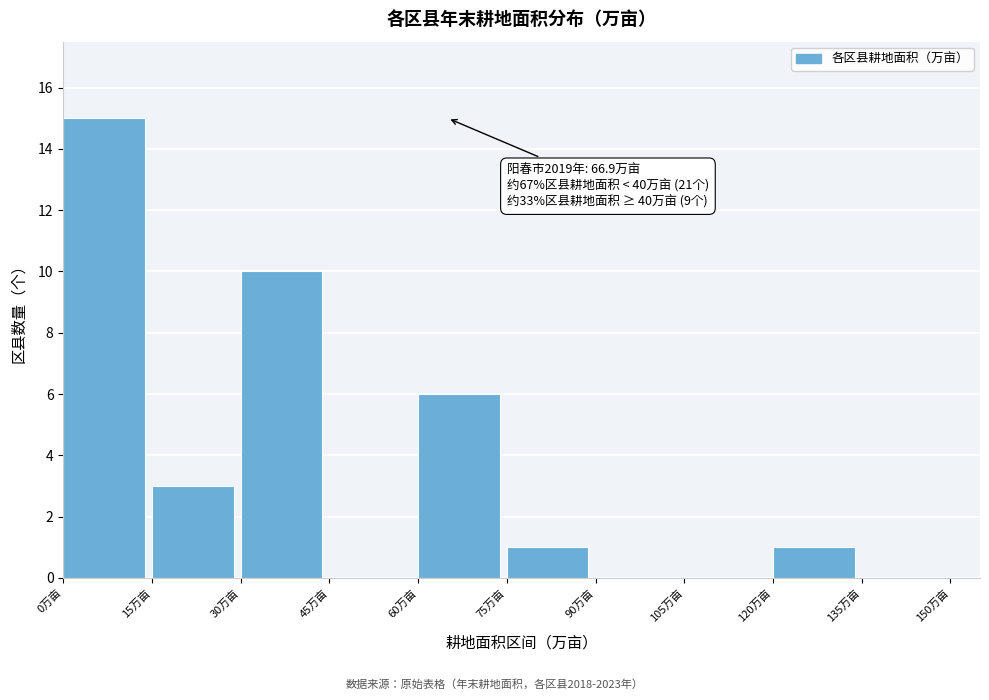

Which range on the x-axis has the tallest bar?

0 to 15